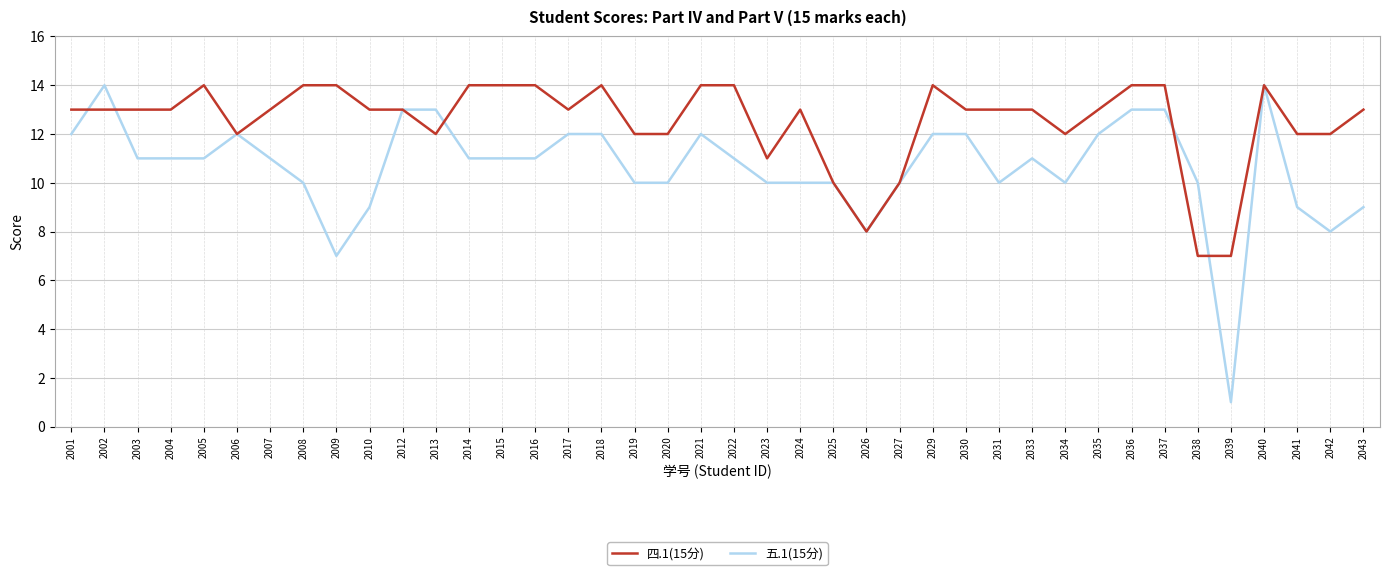

At which category is the sum across all series the highest?

2040